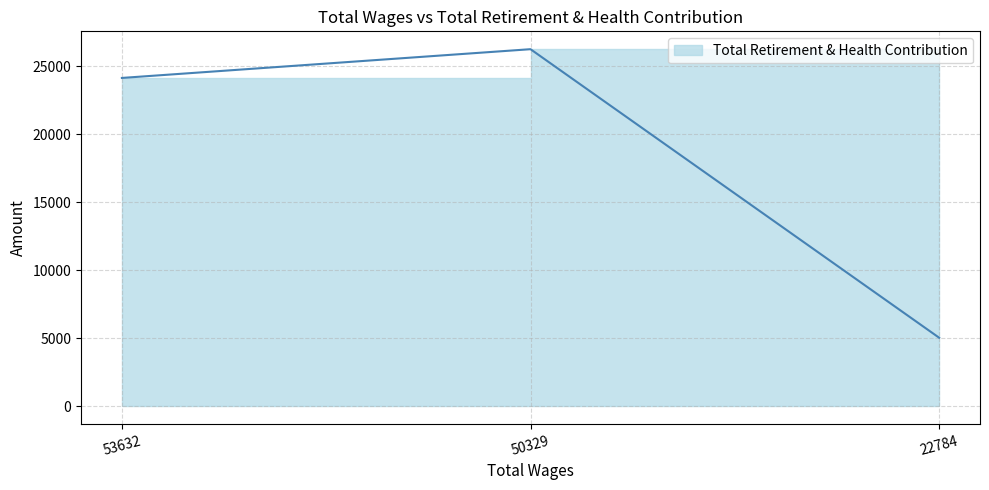

Is it true that the value at 53632.0 is 24140?

True